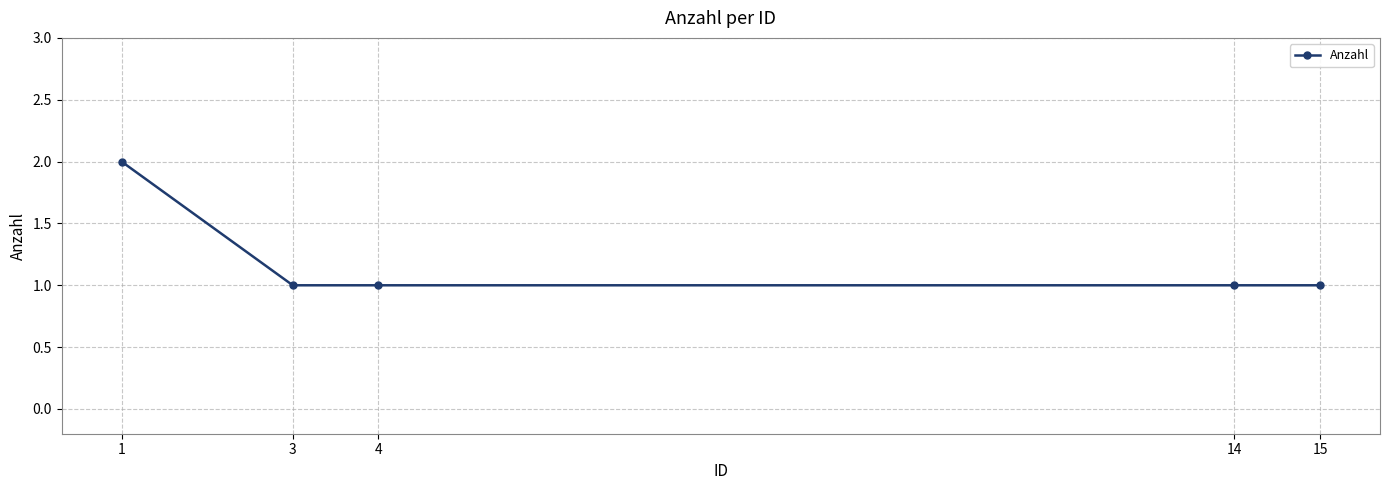

Count the values in the range 1 to 2.

5